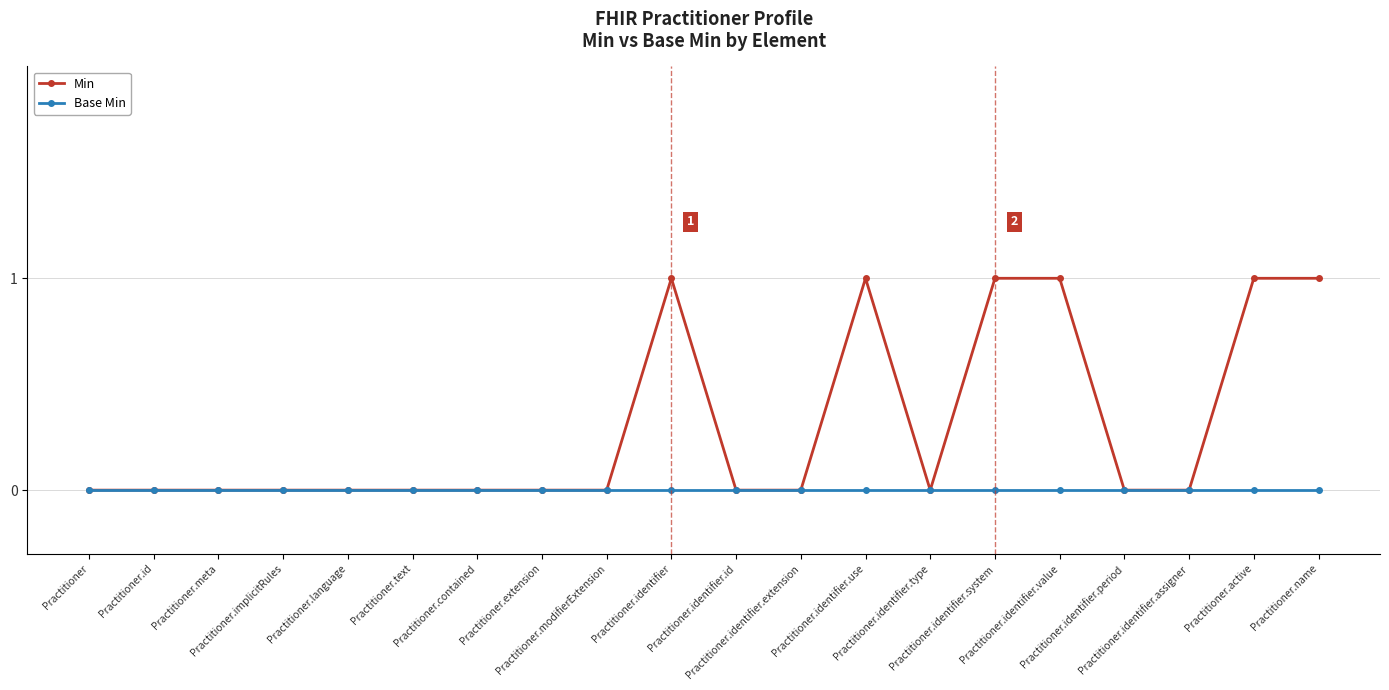

Which series has the largest total across all categories?

Min